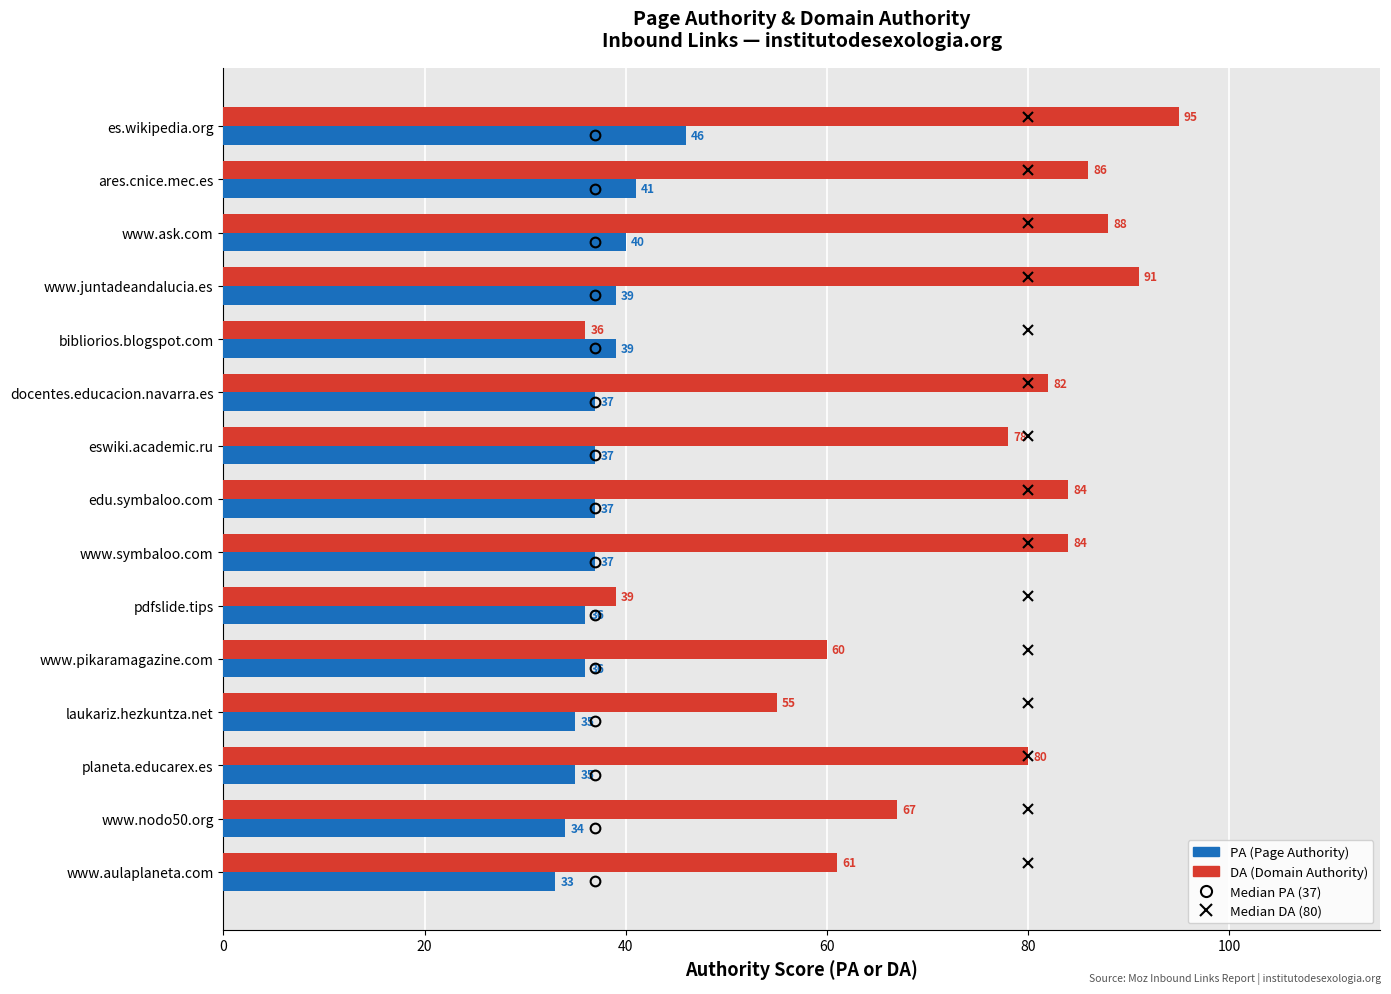

Between edu.symbaloo.com and pdfslide.tips, which series saw the biggest shift?

DA (Domain Authority)